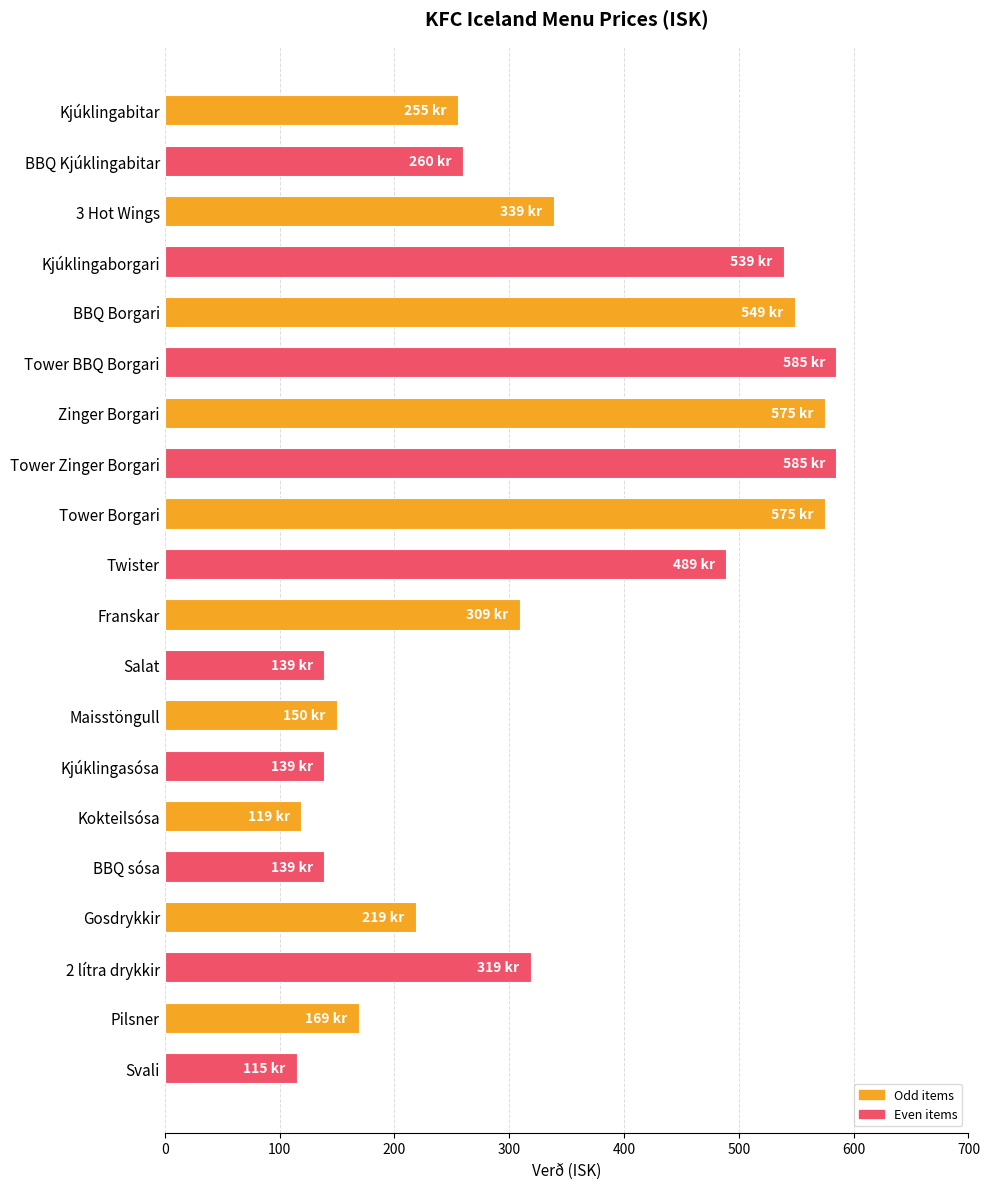

What is the smallest value displayed?

115